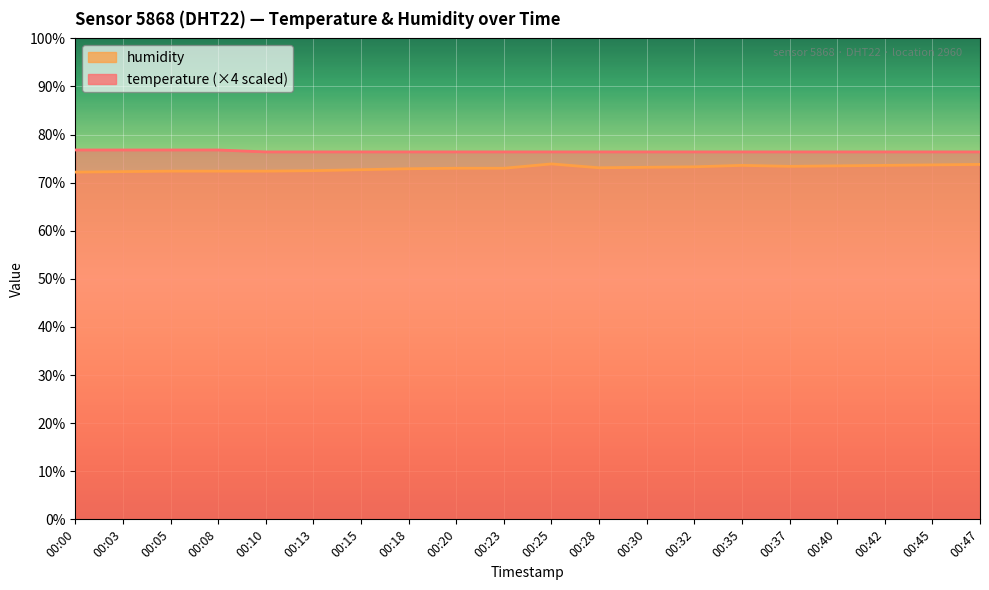

At how many categories does at least one series exceed 74?

20